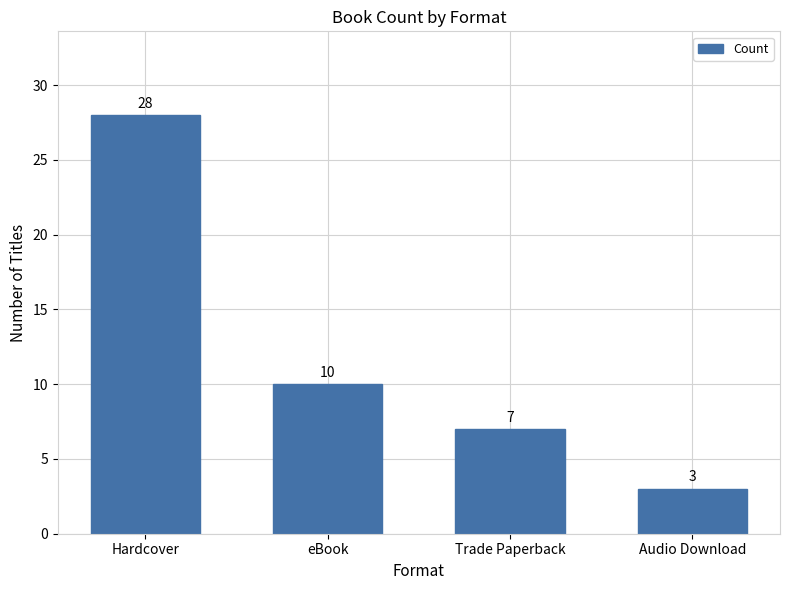

Reading left to right, extract all data points from this chart.

28	10	7	3